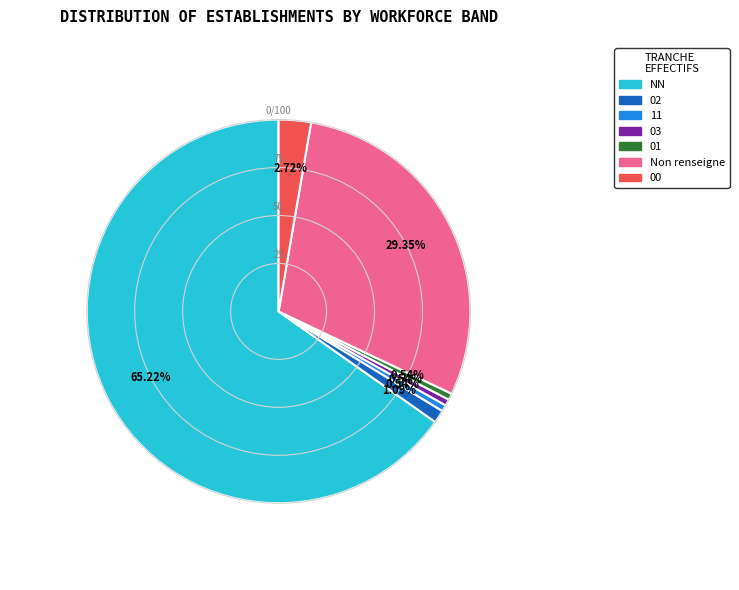

Is there a majority slice in this chart?

Yes